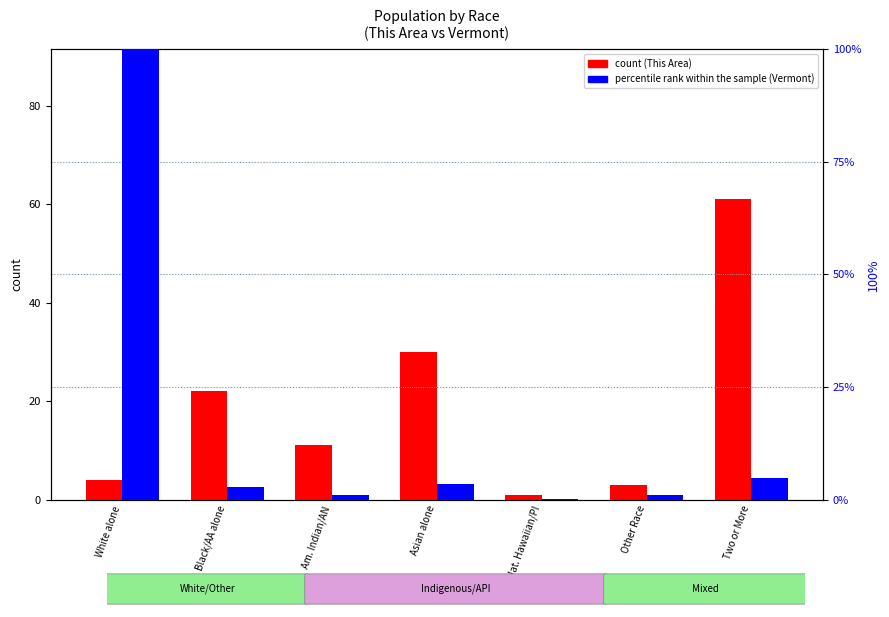

Where is count nearest to the value 31?

Asian alone